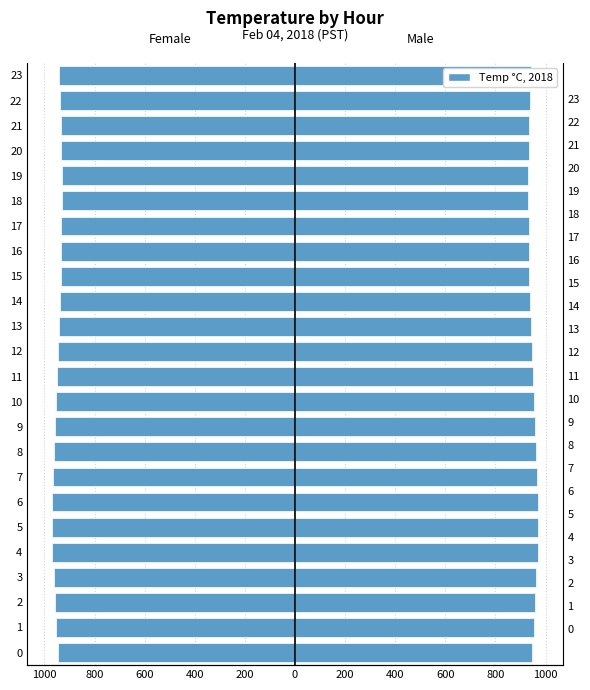

What is the difference between the maximum and minimum values in the Mean Temp (Left/Female) series?

41.0